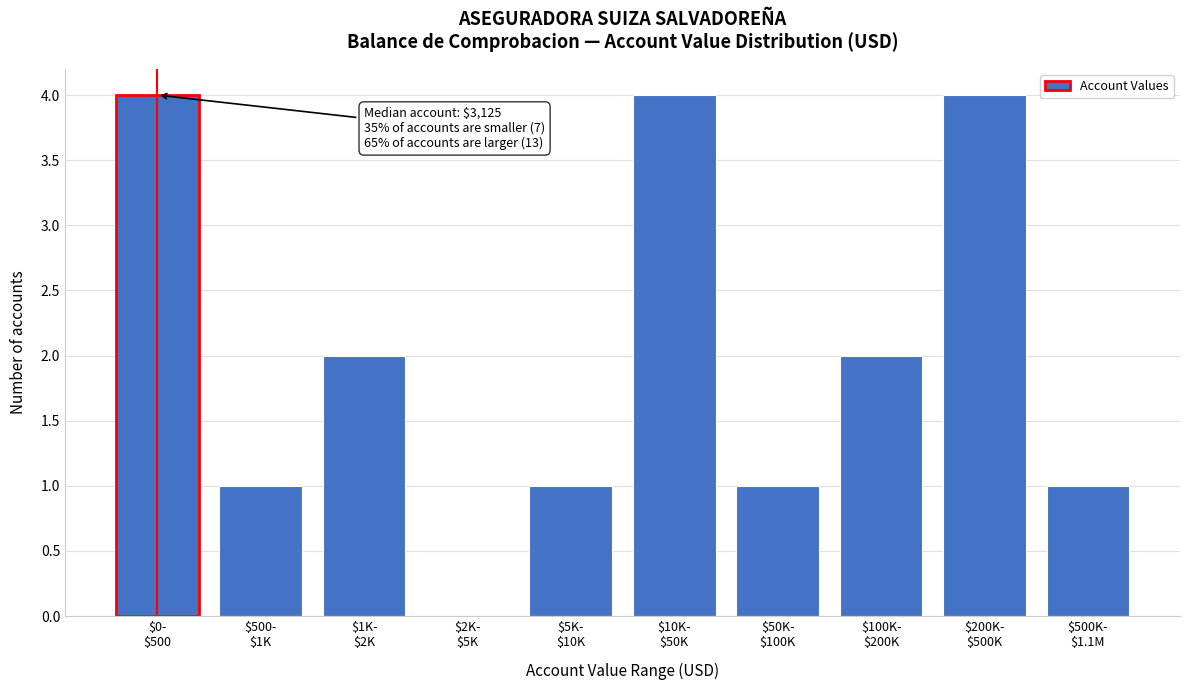

What is the greatest value displayed?

4